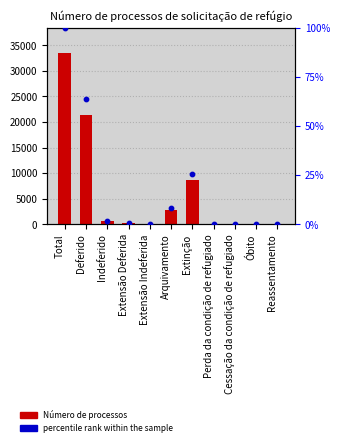

What is the total value across all series at Arquivamento?

2693.0